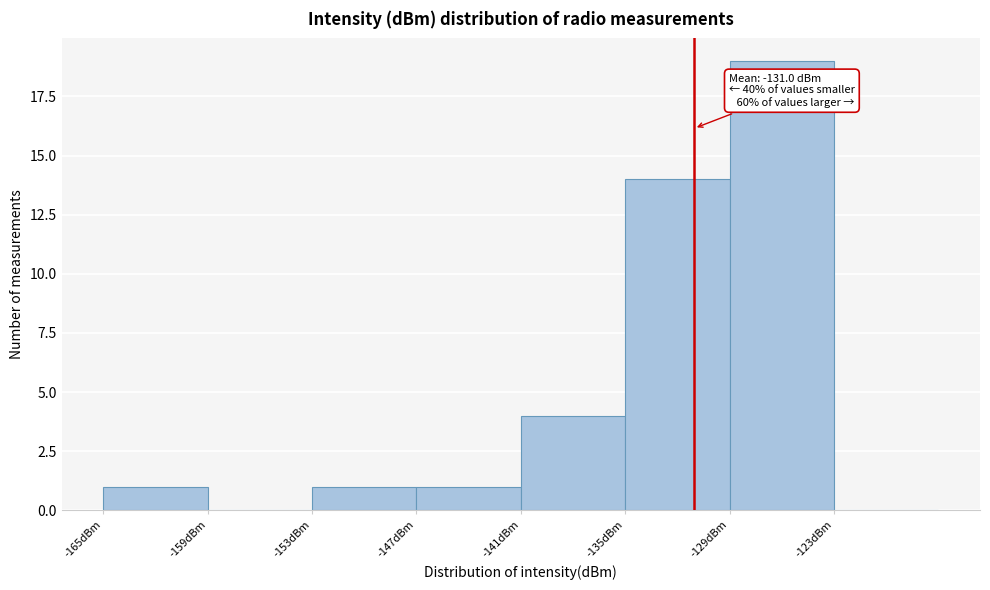

Over which range of the x-axis is the bar tallest?

-129 to -123